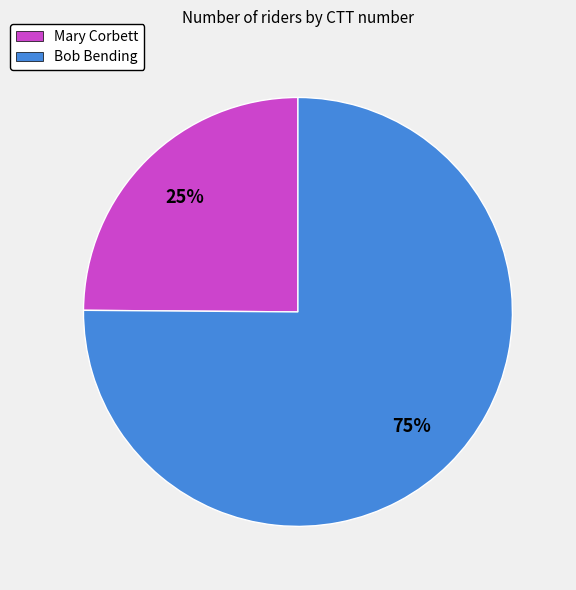

What is the ratio of the value at Bob Bending to the value at Mary Corbett?

3.0